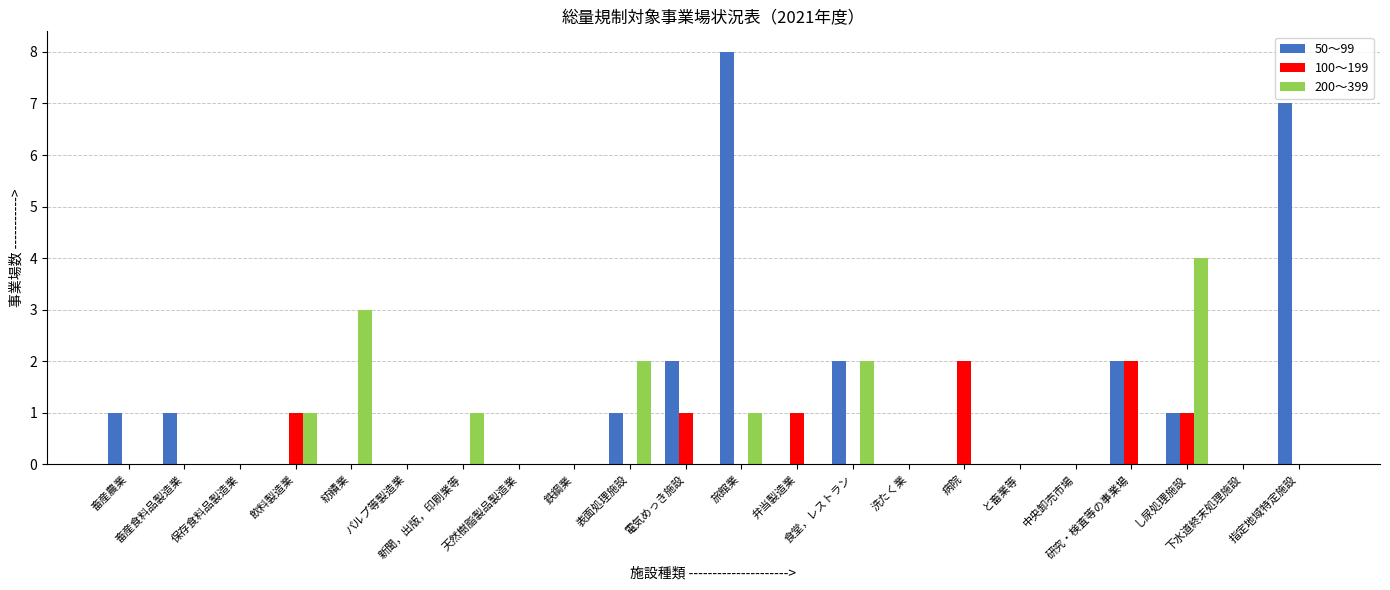

How many series are shown in this chart?

3